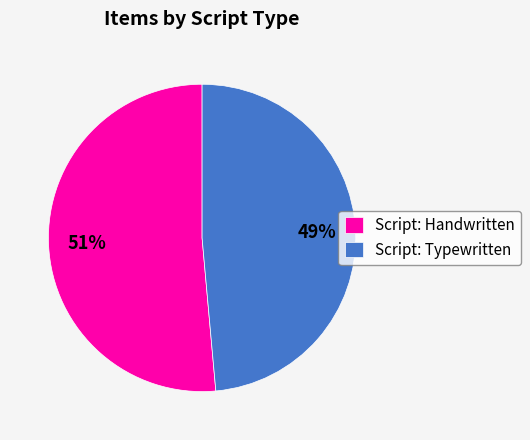

To the nearest percent, what percentage of the pie is Script: Typewritten?

49%